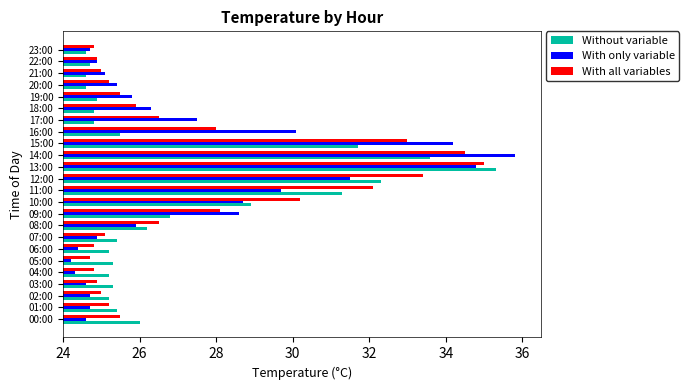

At which label is With only variable closest to 30?

16:00